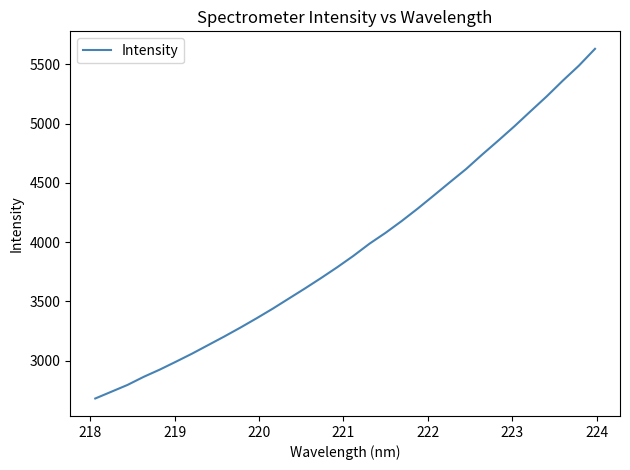

How many distinct data groups are displayed?

1